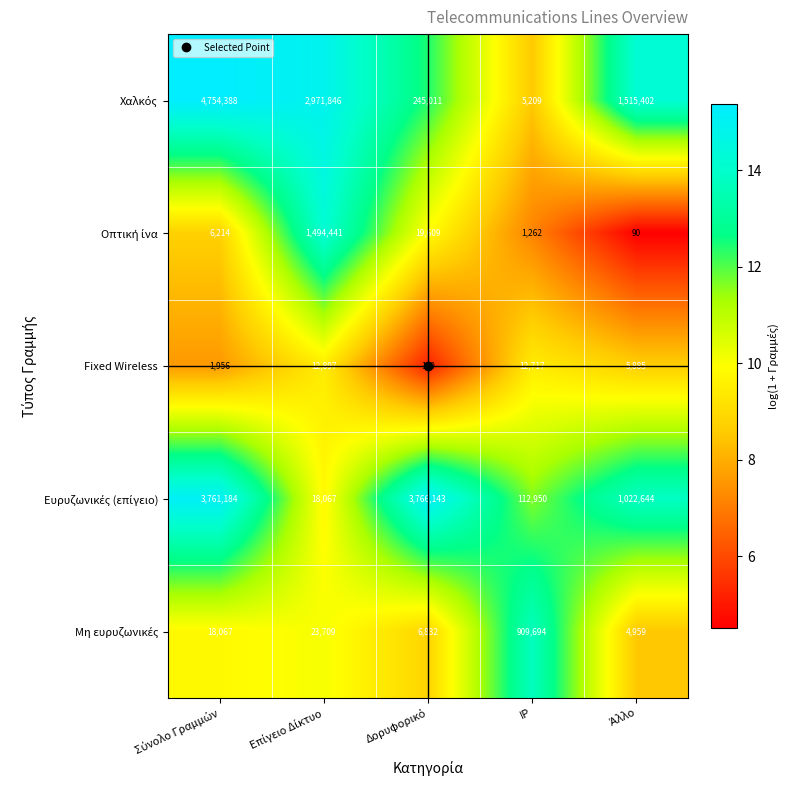

At how many categories does at least one series exceed 1883490?

3